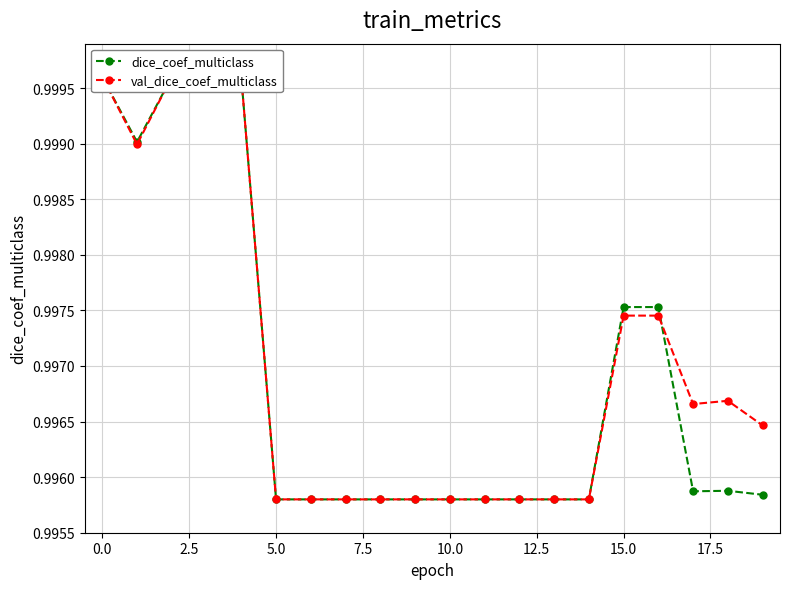

Is the value of dice_coef_multiclass at 13 greater than the value of val_dice_coef_multiclass at 11?

No